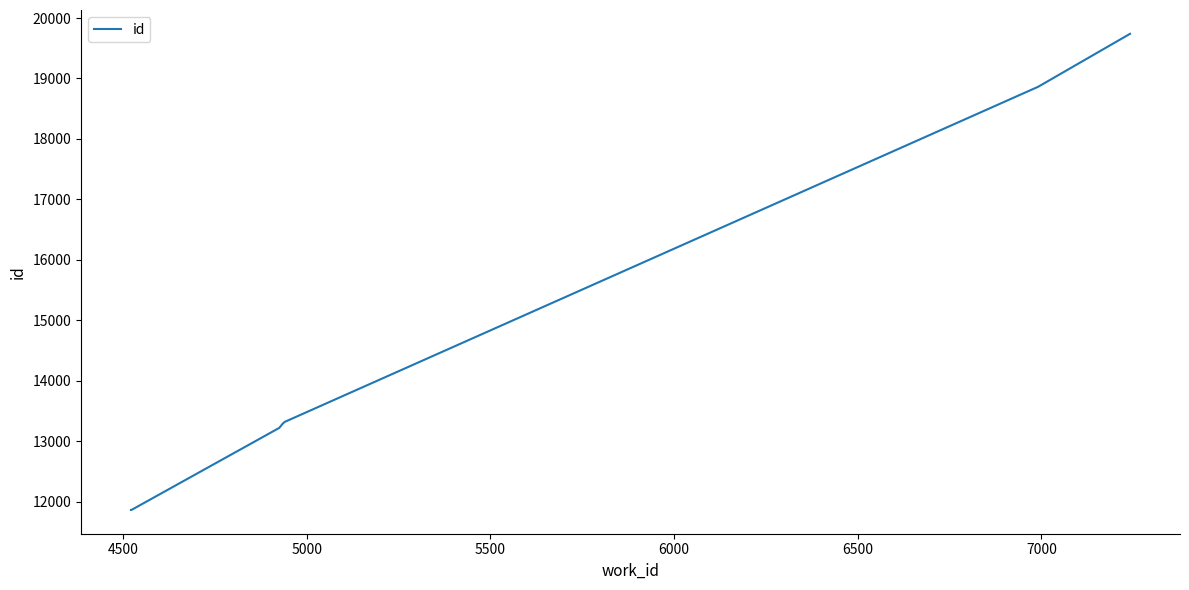

How many values are below 13290?

5